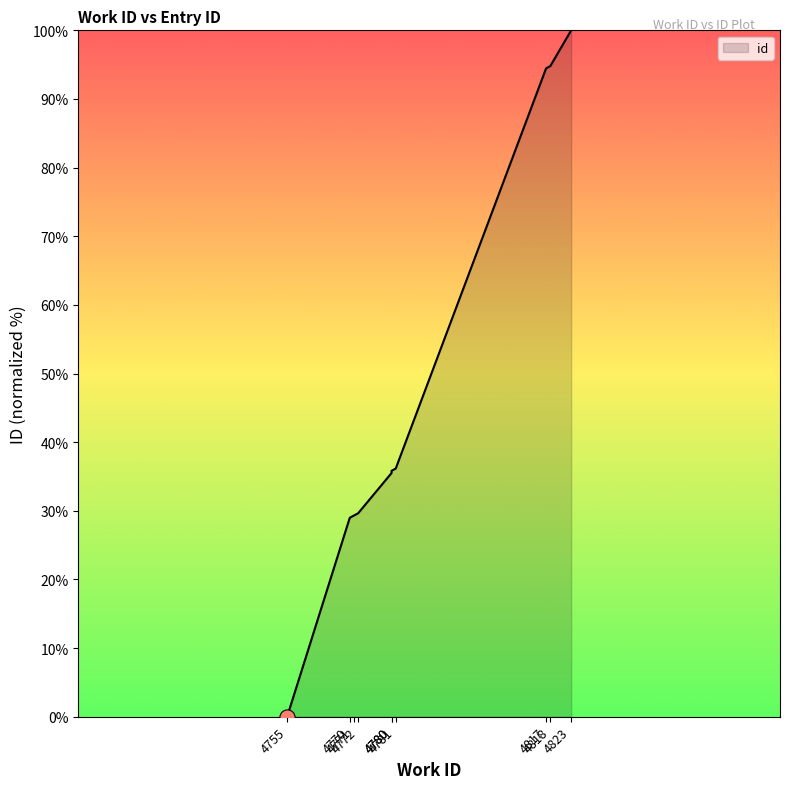

Which has a higher value, 4771 or 4780?

4780